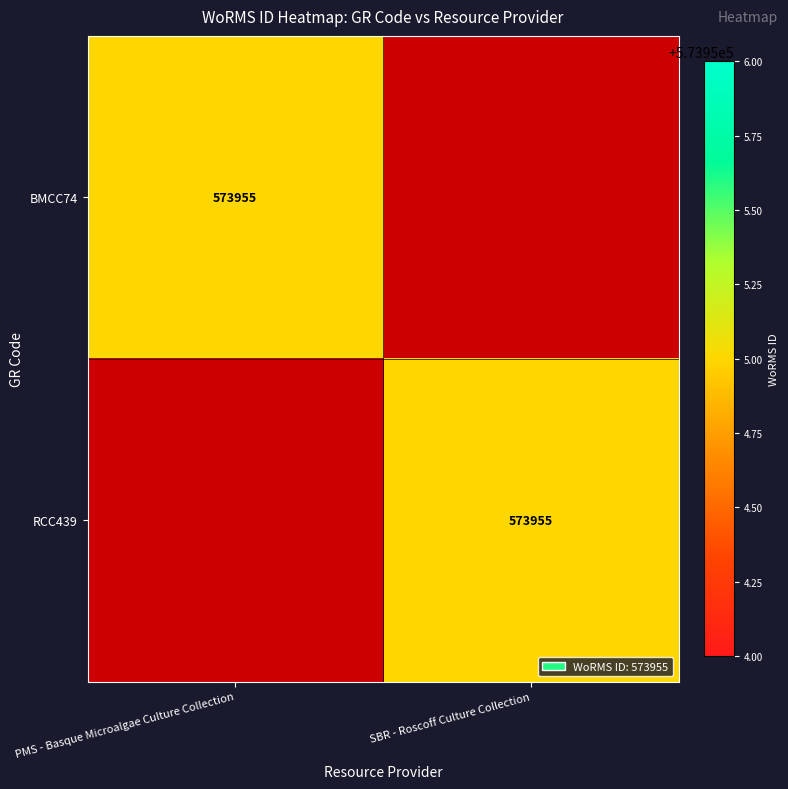

True or false: RCC439 has a value of 573955 at SBR - Roscoff Culture Collection.

True